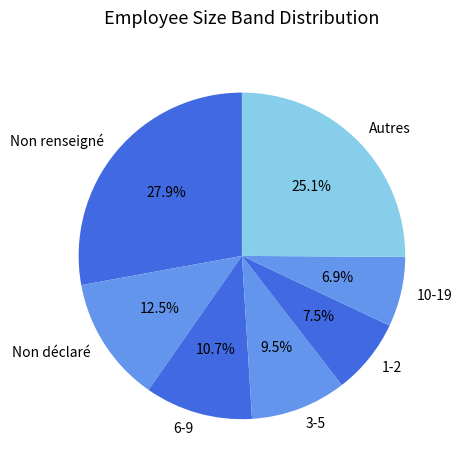

Combined, what portion of the pie is 10-19 and 3-5?

16.4%